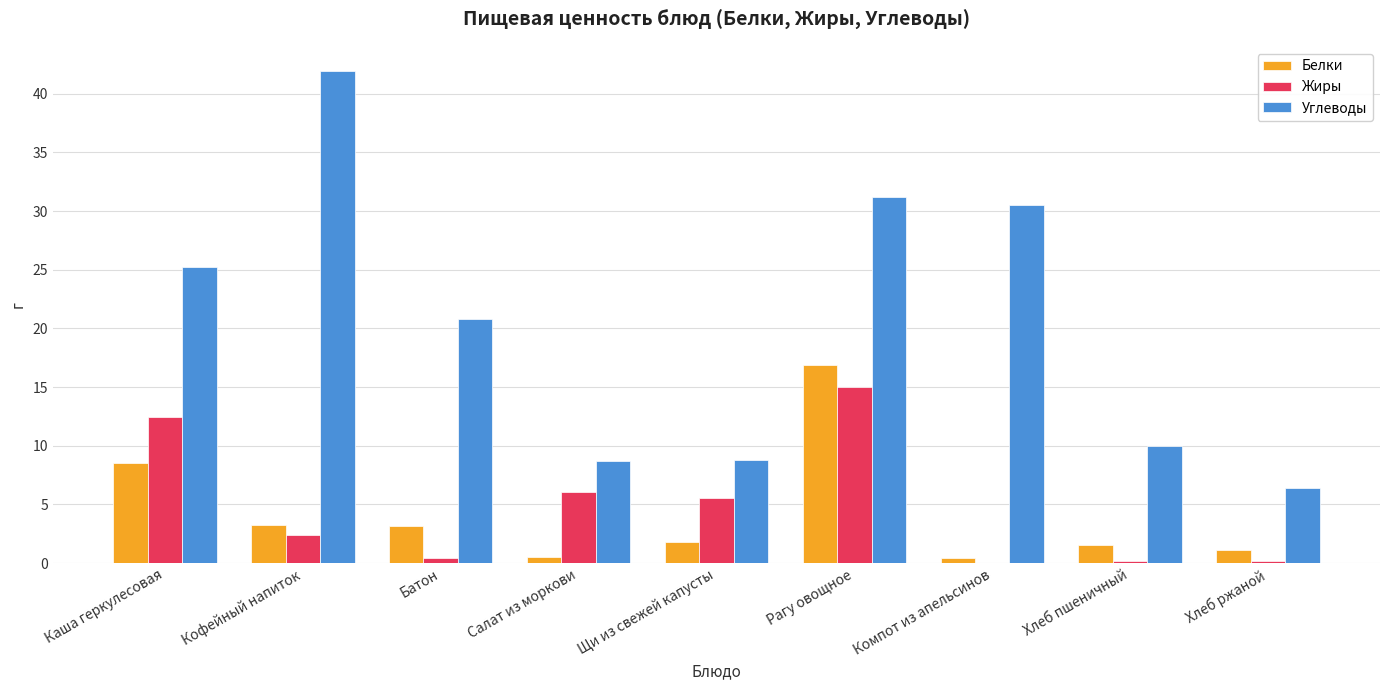

Are the bars horizontal?

No